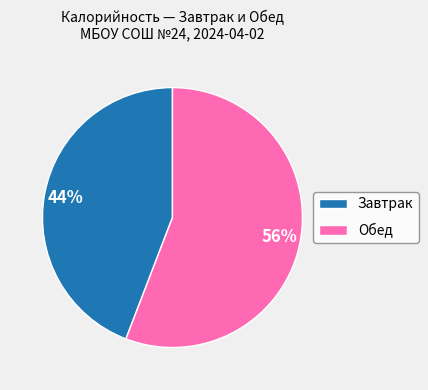

Which slice represents more than half of the pie?

Обед